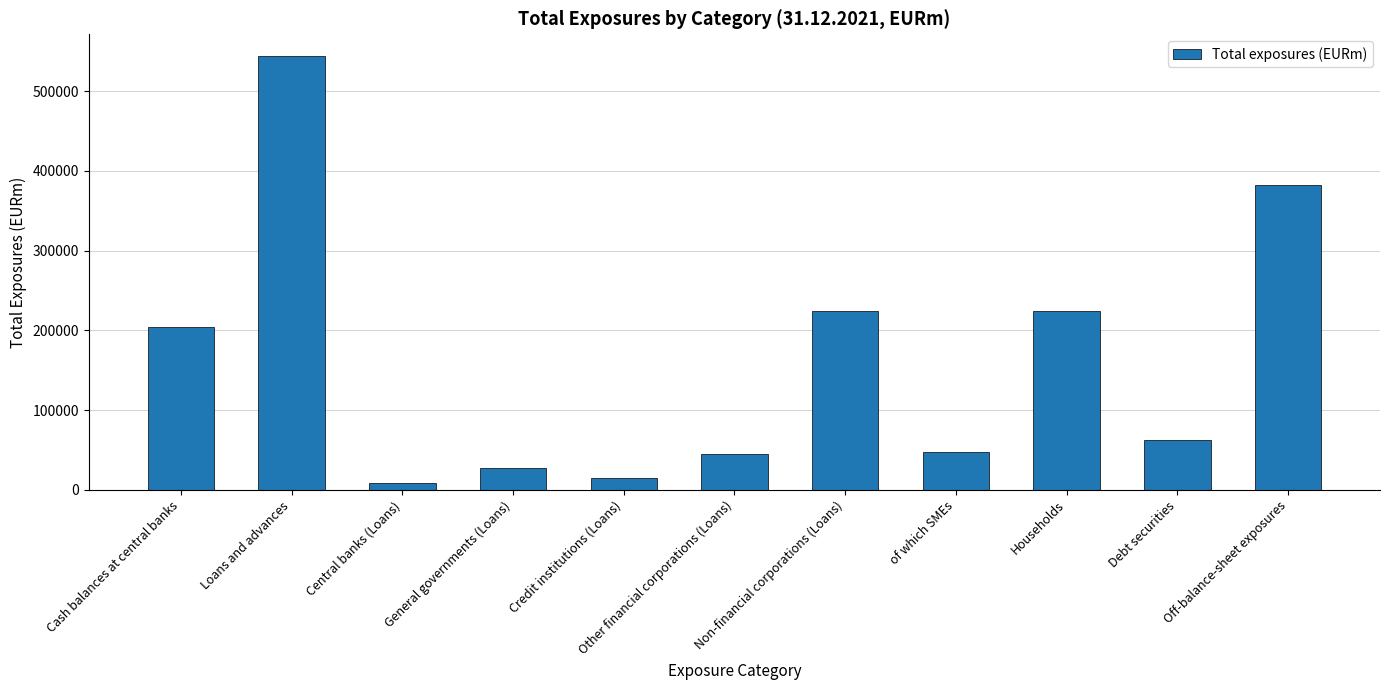

How many bars are there in total?

11